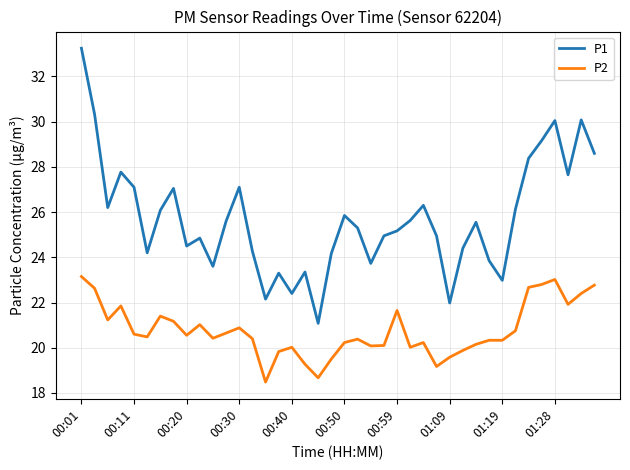

Rank the series by their maximum value, from lowest to highest.

P2, P1